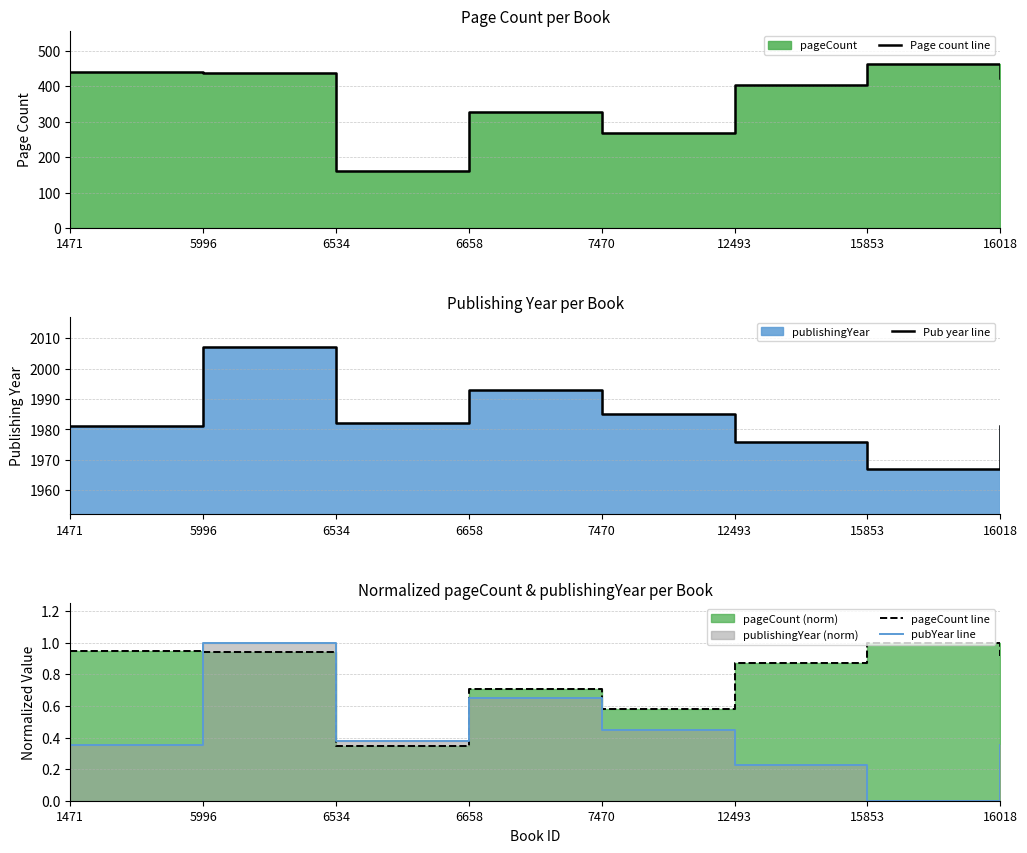

Where is the first local minimum for pageCount line?

6534